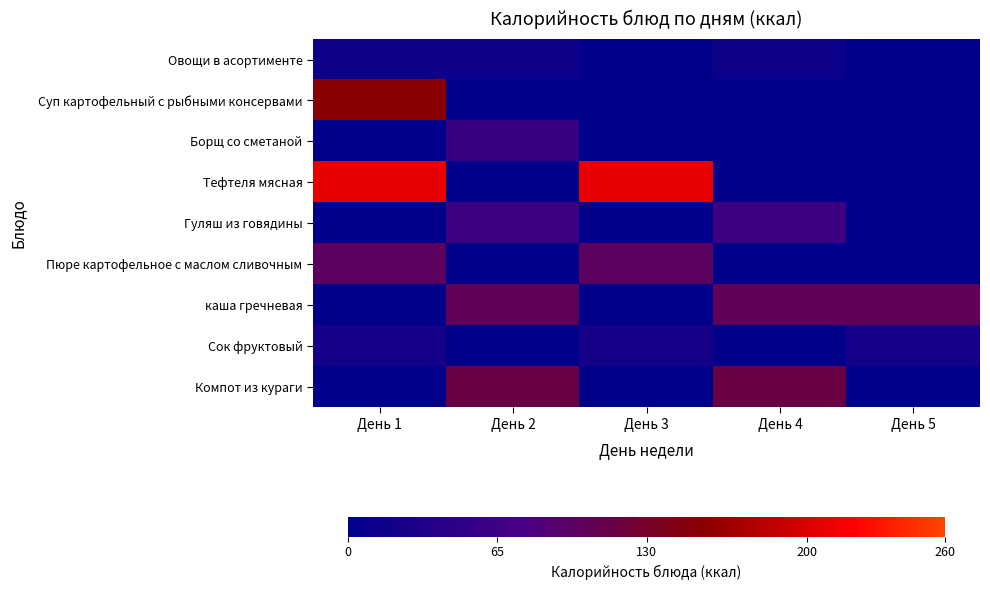

Which series has the largest total across all categories?

Тефтеля мясная